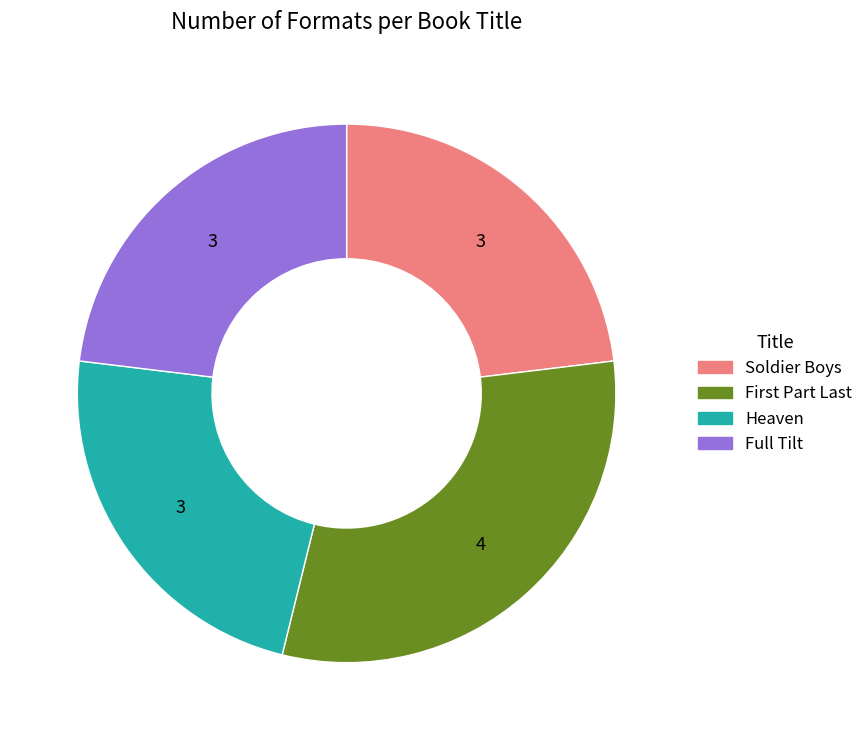

What is the largest slice in the pie chart?

First Part Last